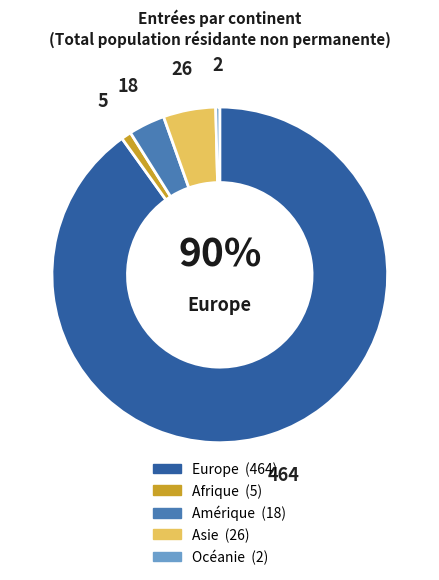

Is there any slice that represents more than half of the pie?

Yes